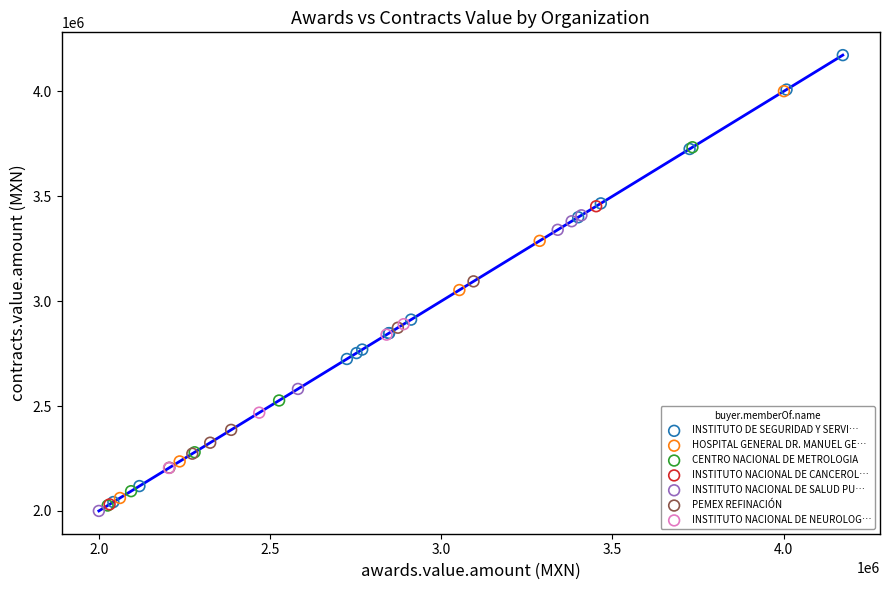

Which series has the largest Y range (max minus min)?

INSTITUTO DE SEGURIDAD Y SERVI…